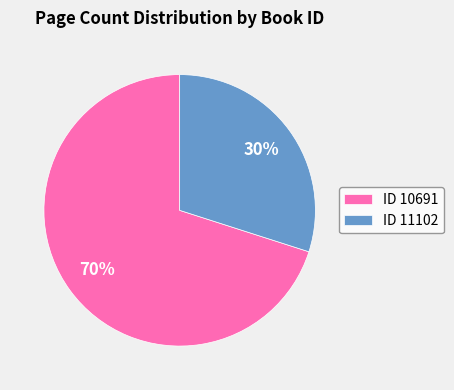

Which has a higher value, ID 10691 or ID 11102?

ID 10691